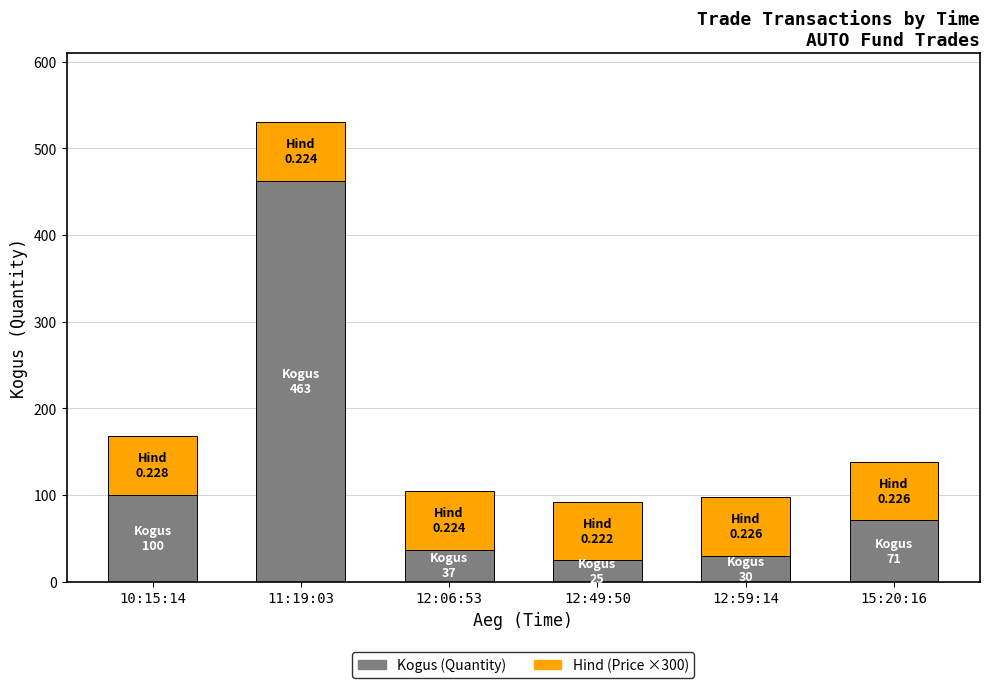

At which category is the sum across all series the highest?

11:19:03